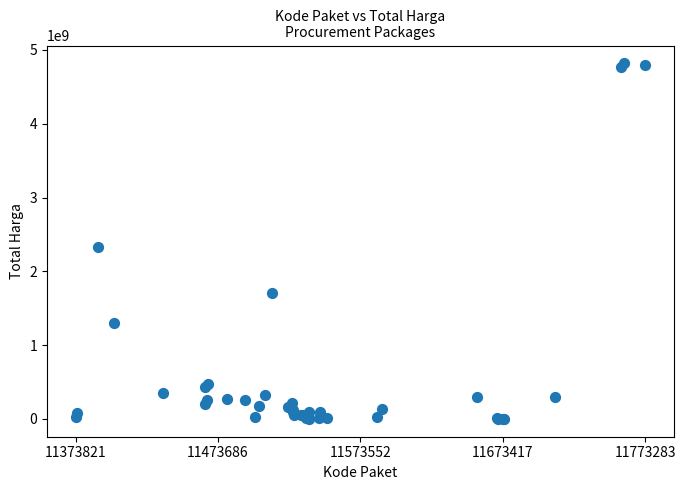

What Y value in the scatter plot is closest to 2409653309?

2332200000